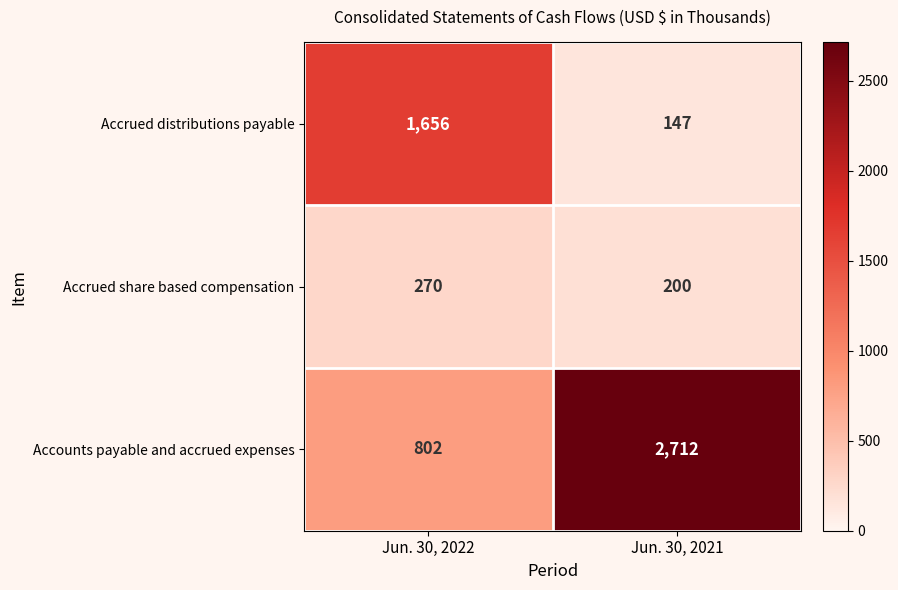

What is the minimum value shown in the chart?

147